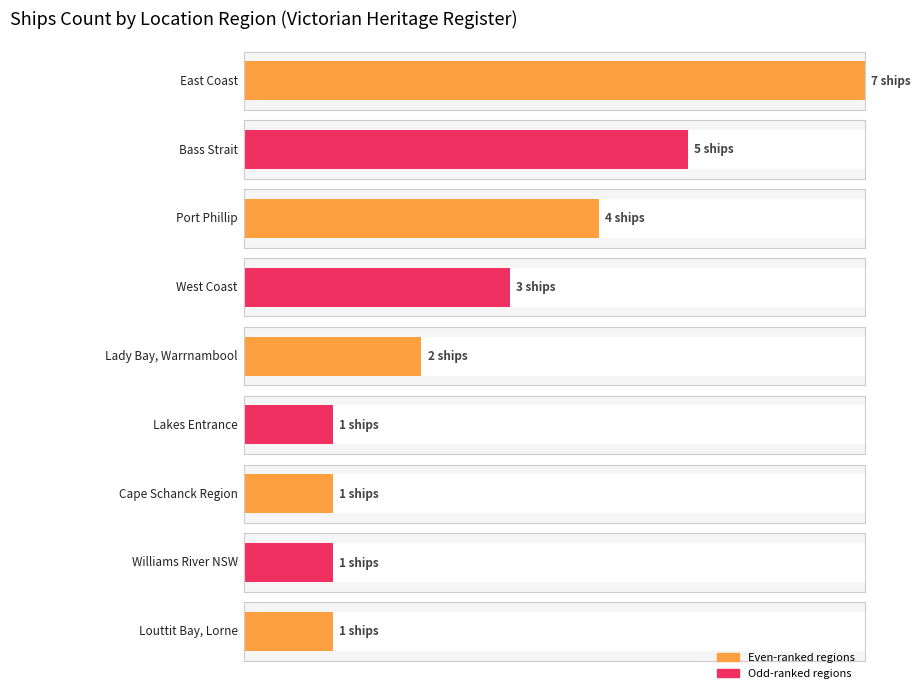

At which label does Average utilization reach its minimum?

Louttit Bay, Lorne